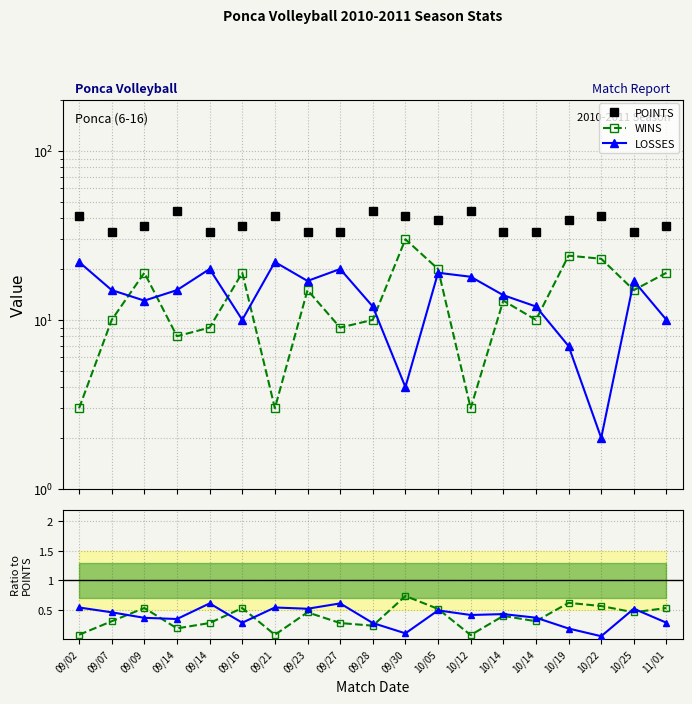

At which label does POINTS first exceed 36?

09/02